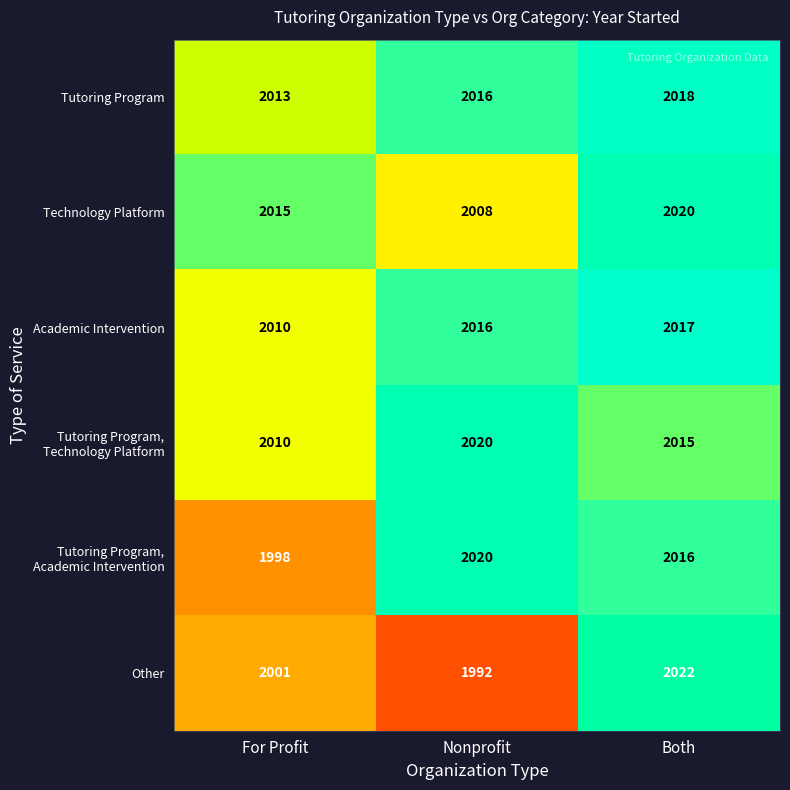

What is the difference between the Technology Platform values at Nonprofit and Both?

12